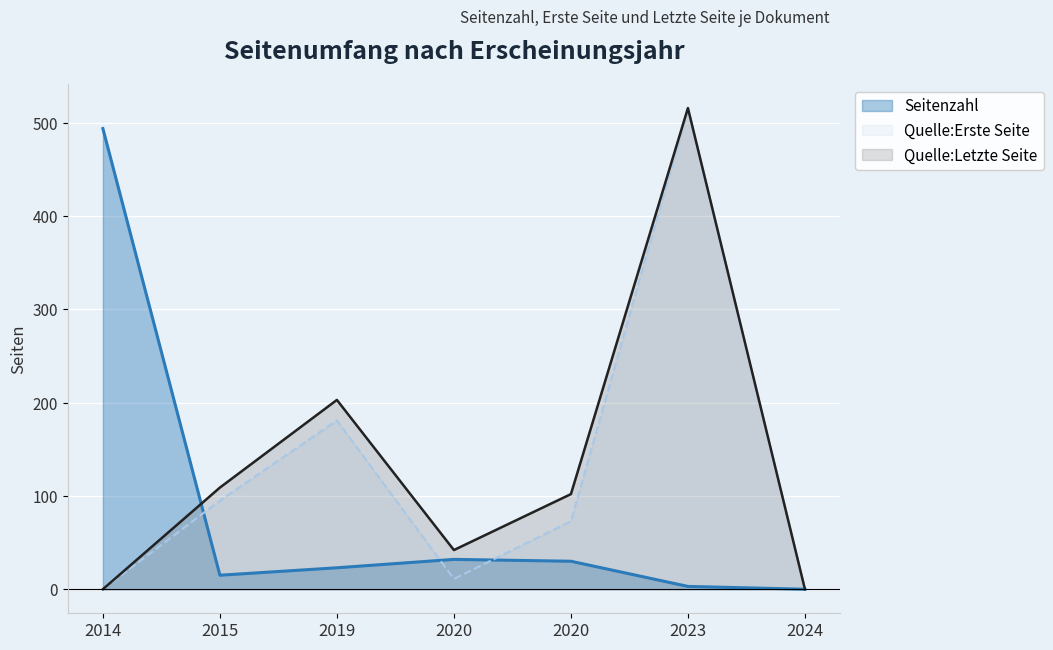

The value of Quelle:Letzte Seite at 2020 is 102. True or false?

True